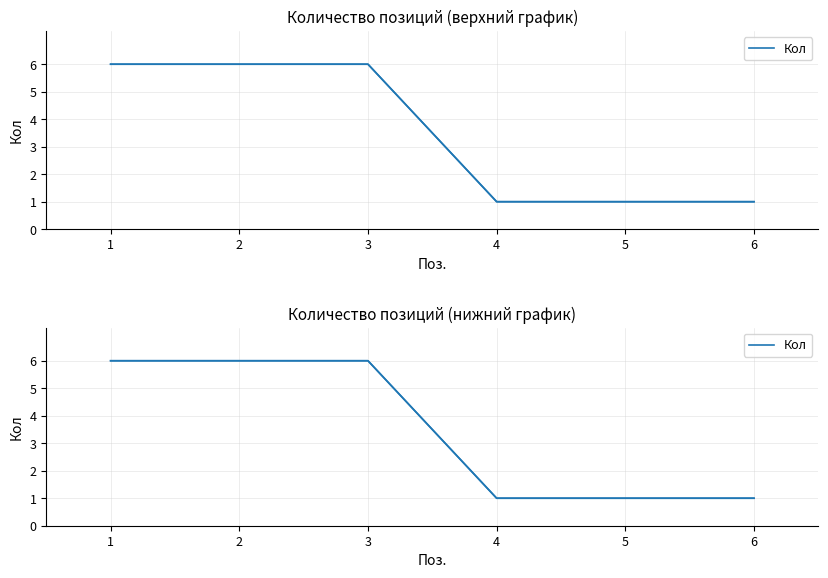

What is the difference between the values at 2 and 5?

5